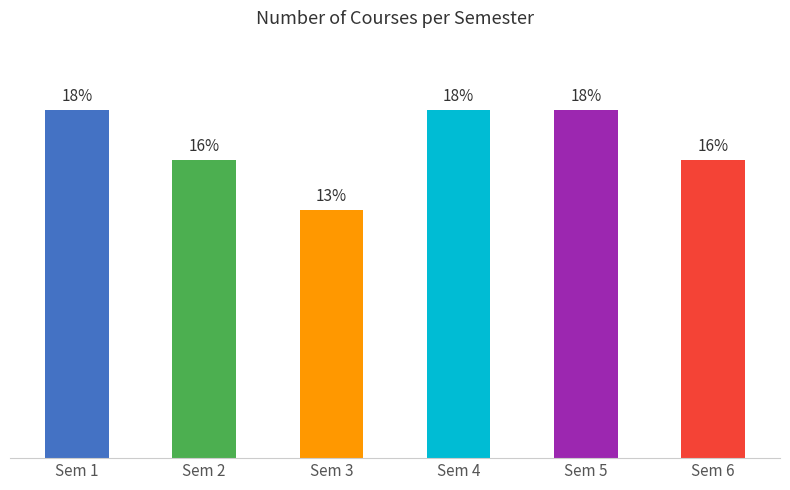

Are the bars horizontal?

No